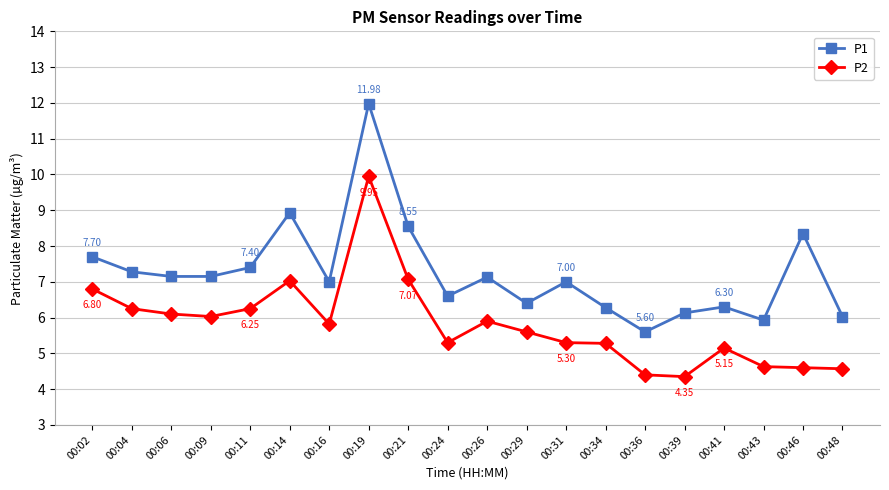

What is the value of the P2 point at the 1st from the left?

6.8